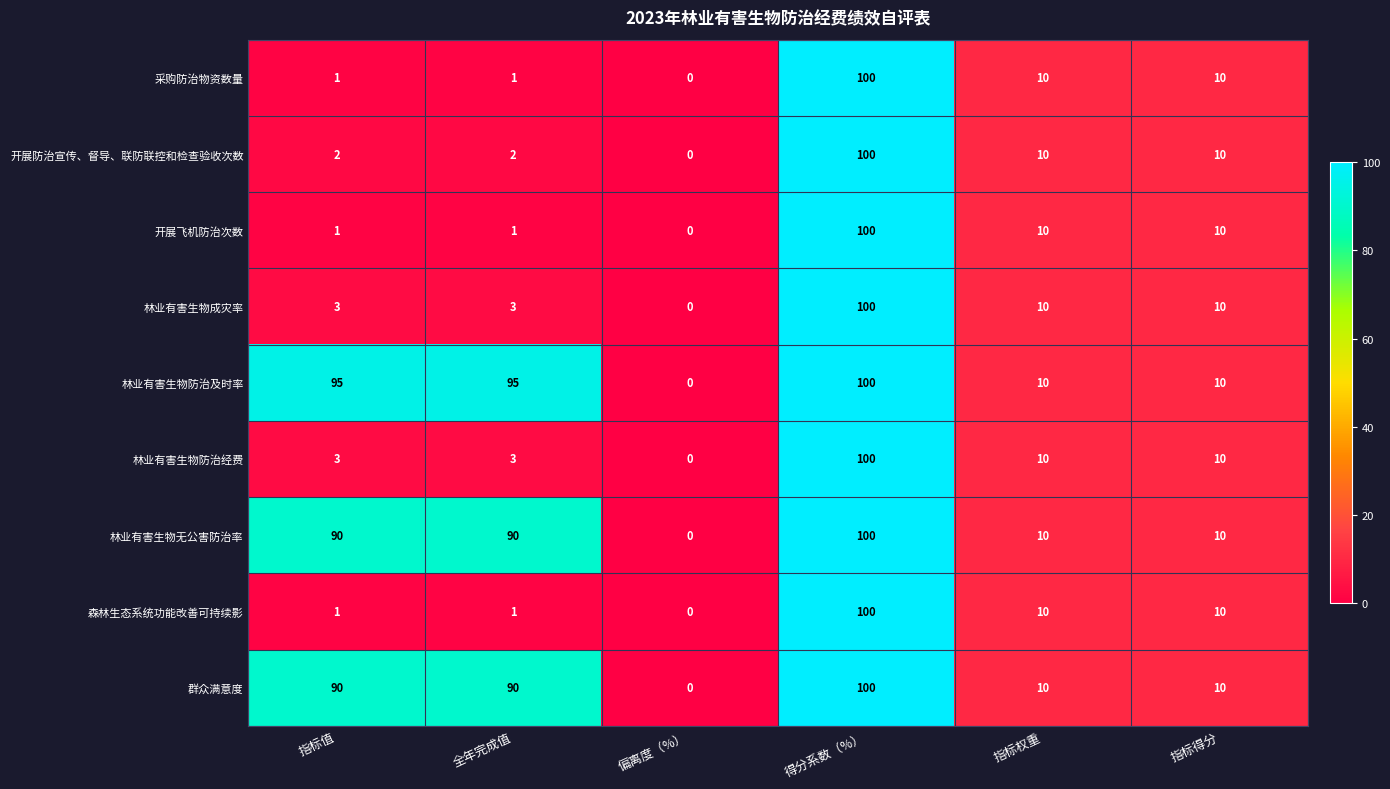

Where does the 林业有害生物成灾率 series first go above 10?

得分系数（%）